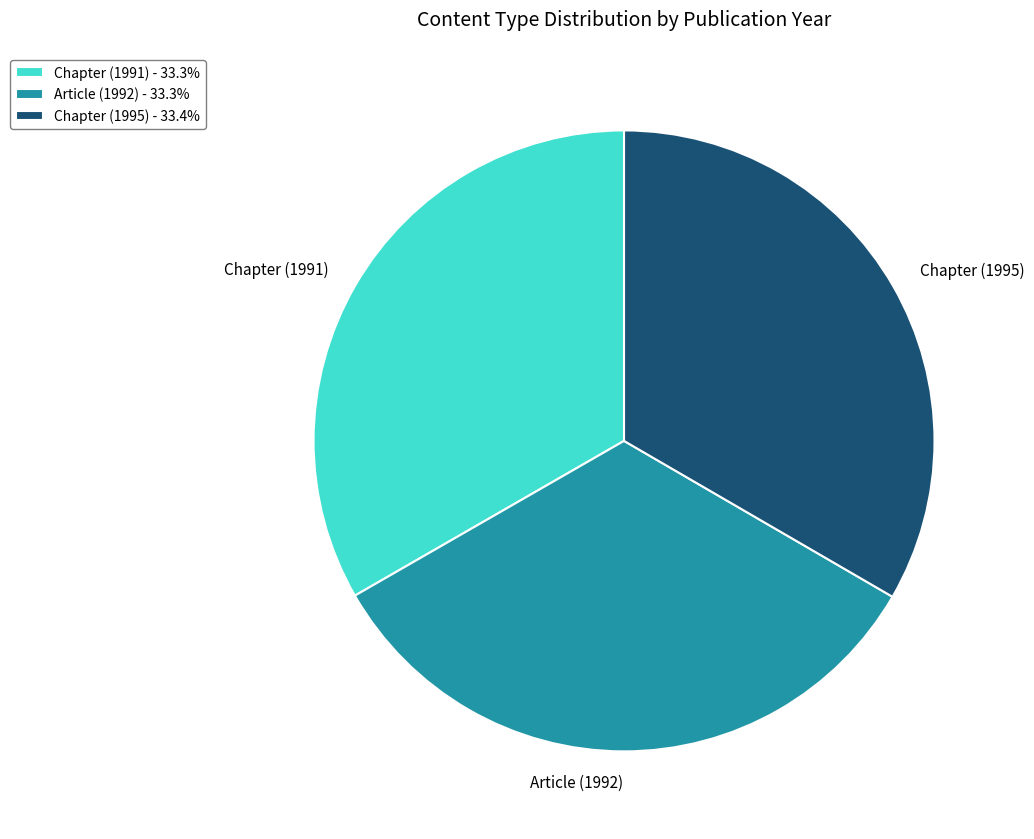

How many slices are in this pie chart?

3